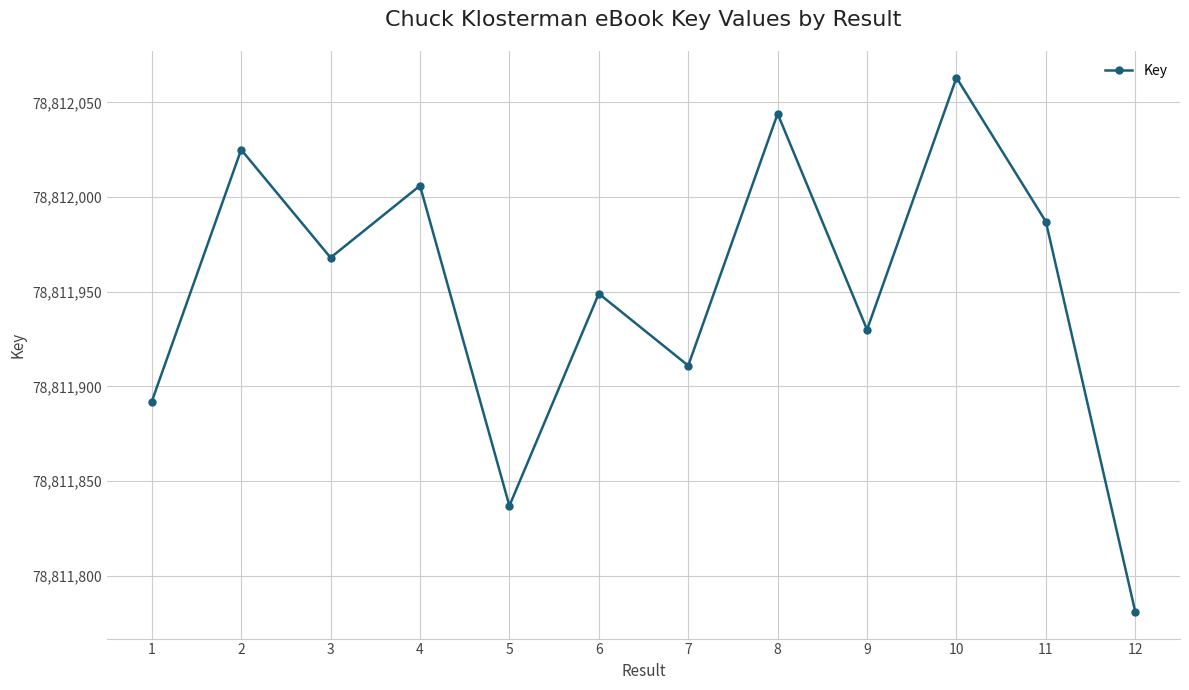

The value at 12 is 141115469. True or false?

False